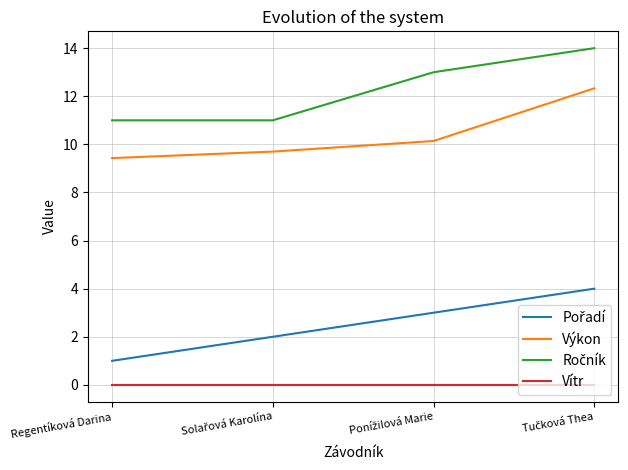

True or false: Vítr and Výkon intersect in this chart.

False